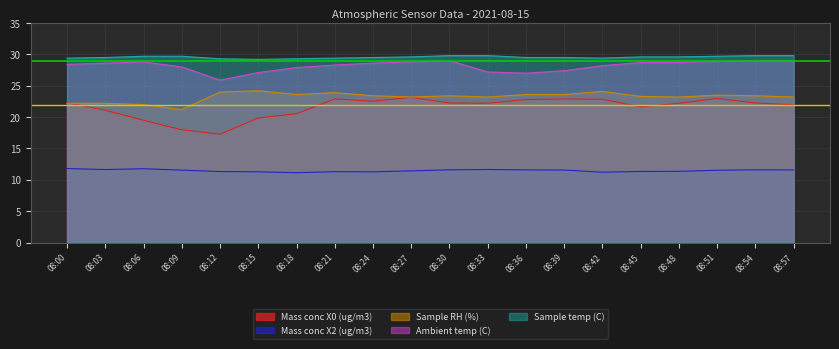

What is the difference between the second highest and second lowest values in the Mass conc X2 (ug/m3) series?

0.5